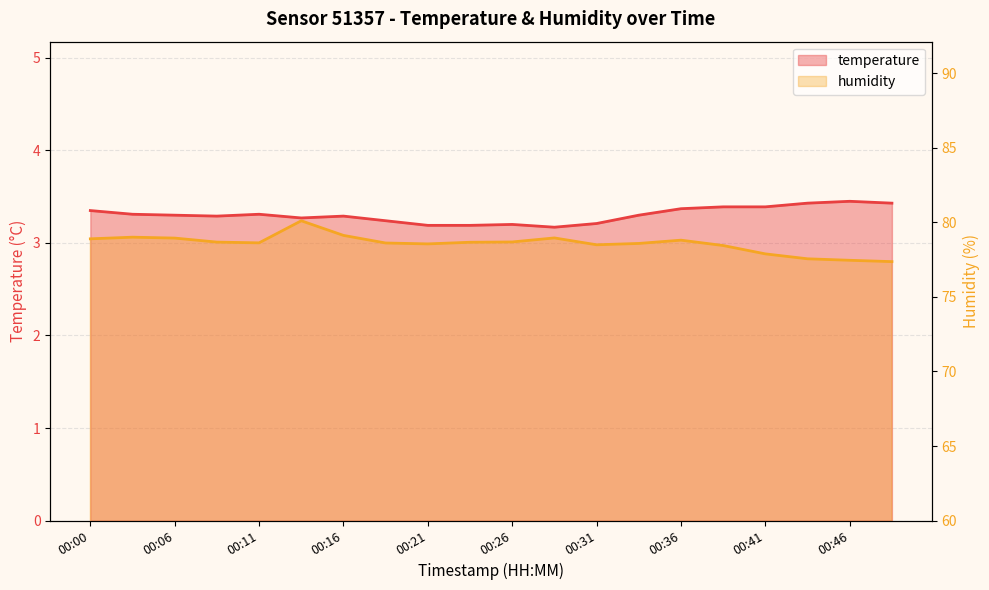

Which series has the largest total across all categories?

humidity